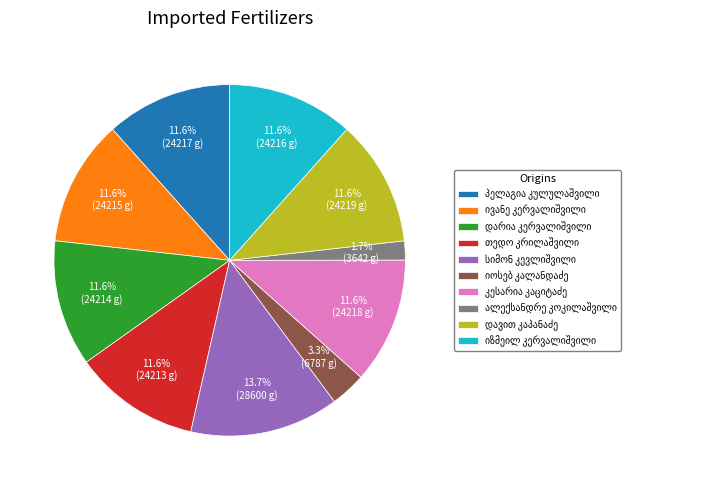

How many slices are in this pie chart?

10